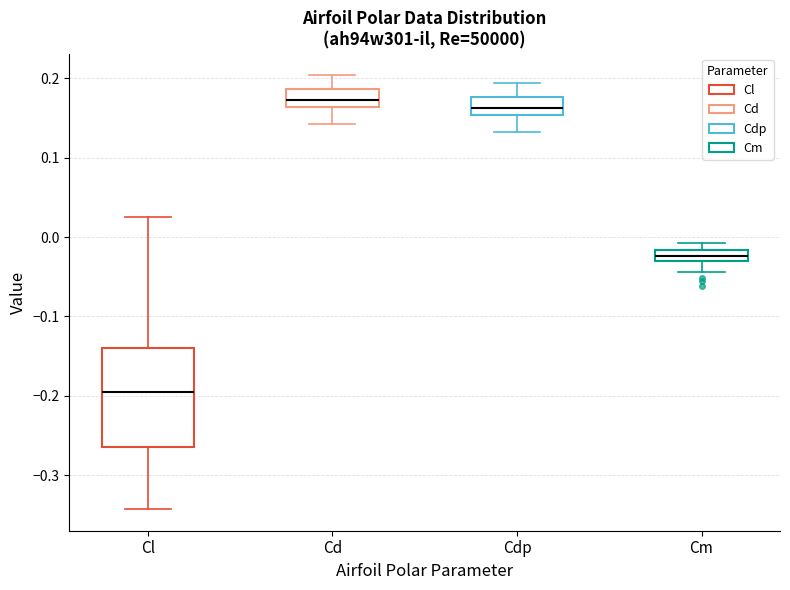

Which box has the lowest median line?

Cl